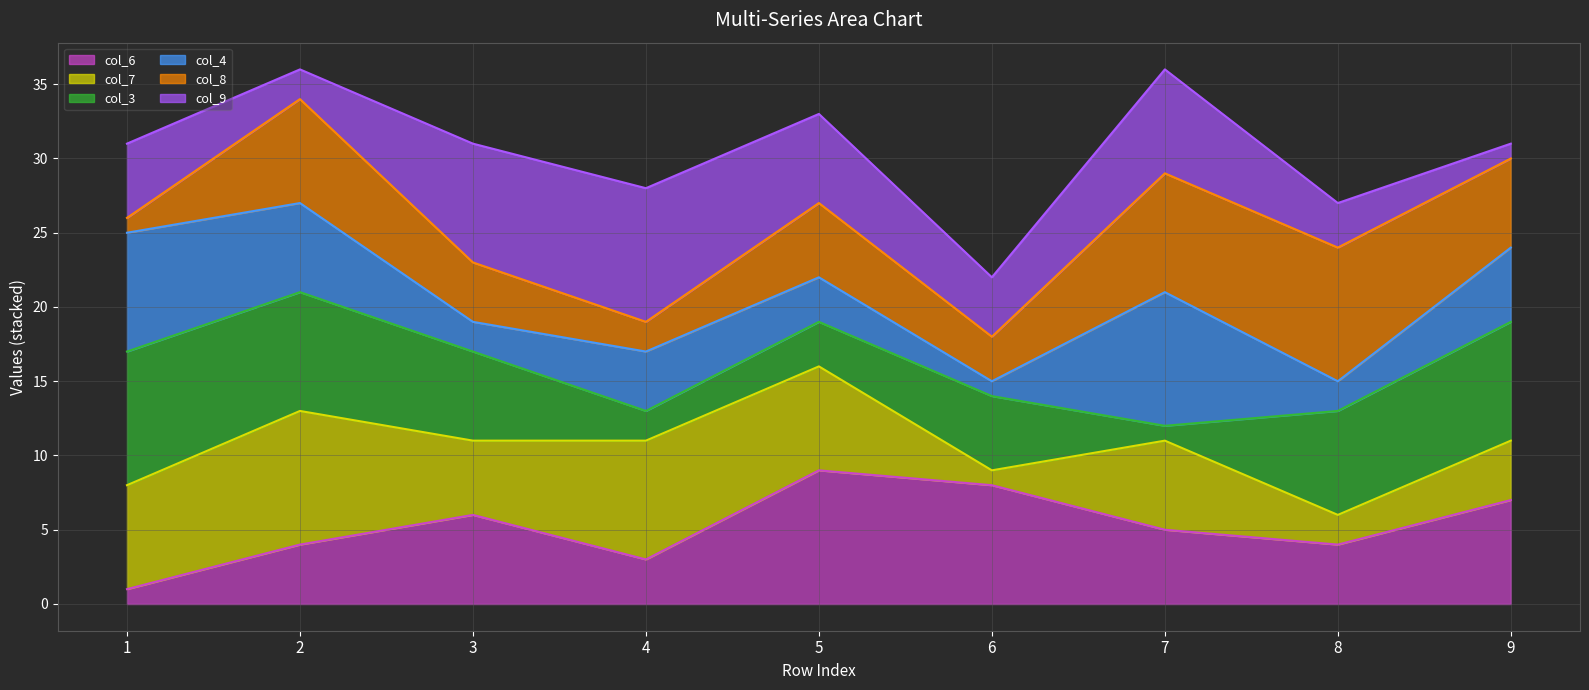

In col_7 line, how many points are lower than both neighbors (excluding endpoints)?

2